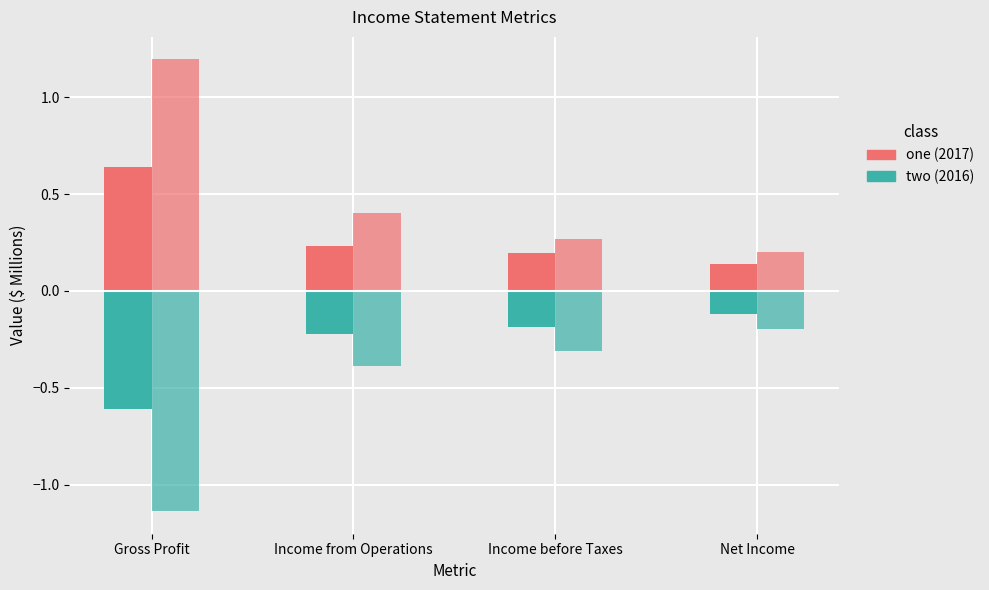

How many distinct data groups are displayed?

4